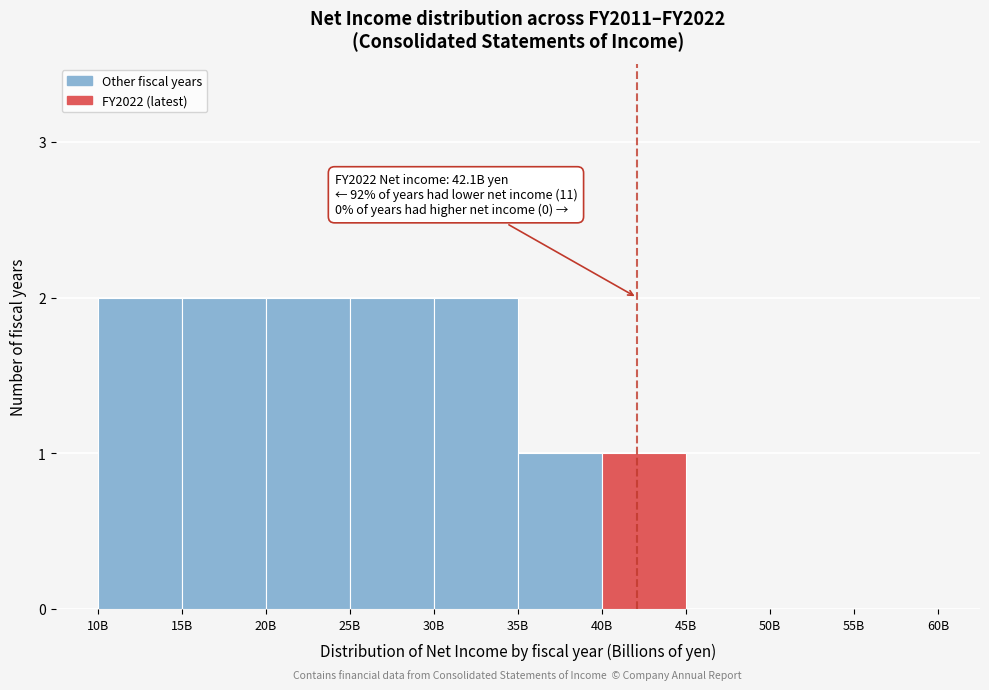

Reading left to right, extract all data points from this chart.

10B=2	15B=2	20B=2	25B=2	30B=2	35B=1	40B=1	45B=0	50B=0	55B=0